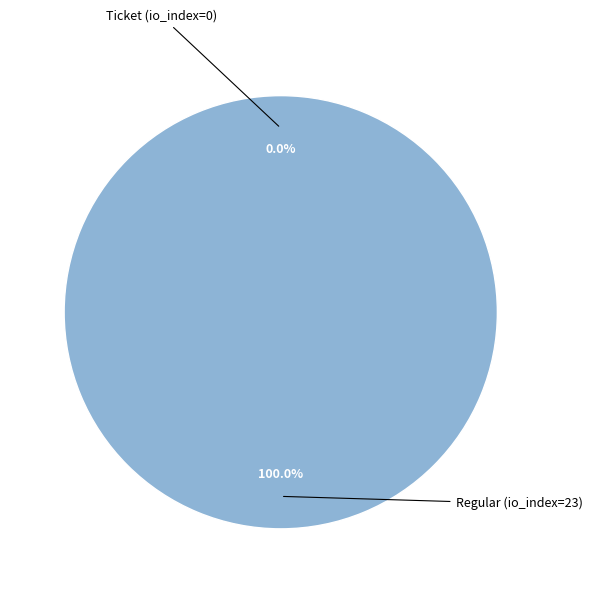

Is Ticket (io_index=0) the majority of the pie?

No